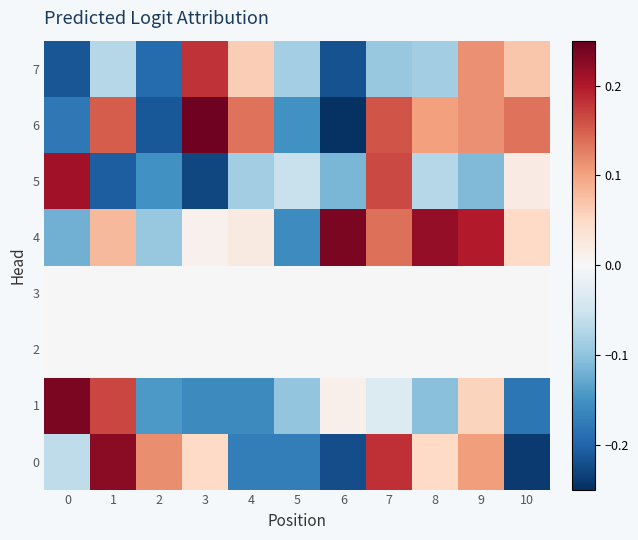

What is the total value across all series at 8?

0.1